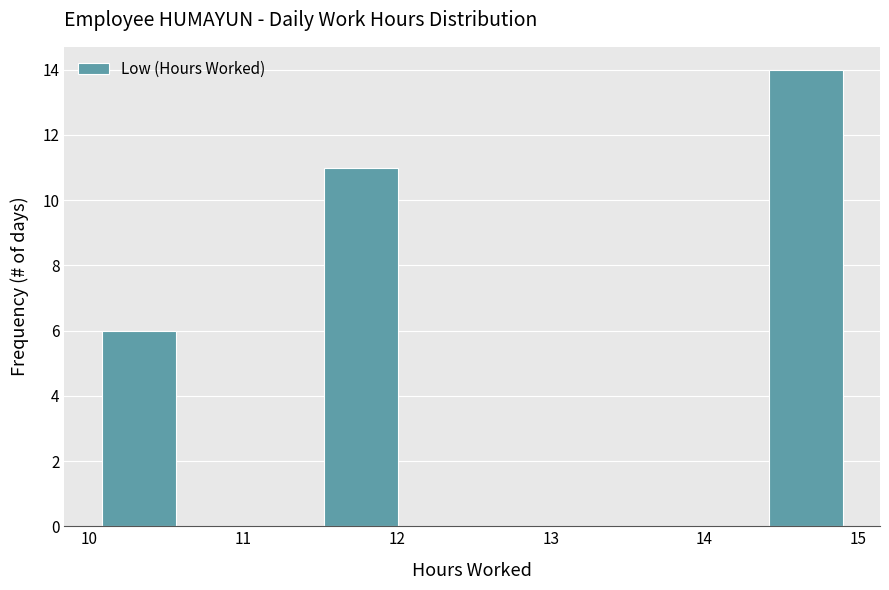

What is the height of the bar covering 11.5 to 12.0 on the x-axis? Neither the bar edges nor the heights are printed on the chart, so give them approximately, as read against the axes.

11